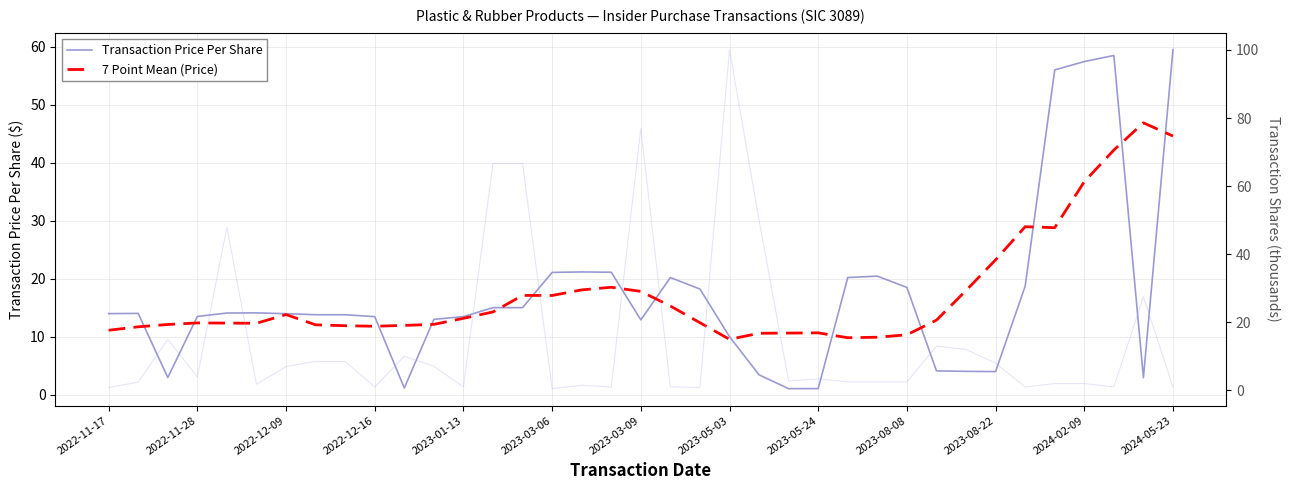

Where does the 7 Point Mean (Price) series first go above 12?

2022-12-09